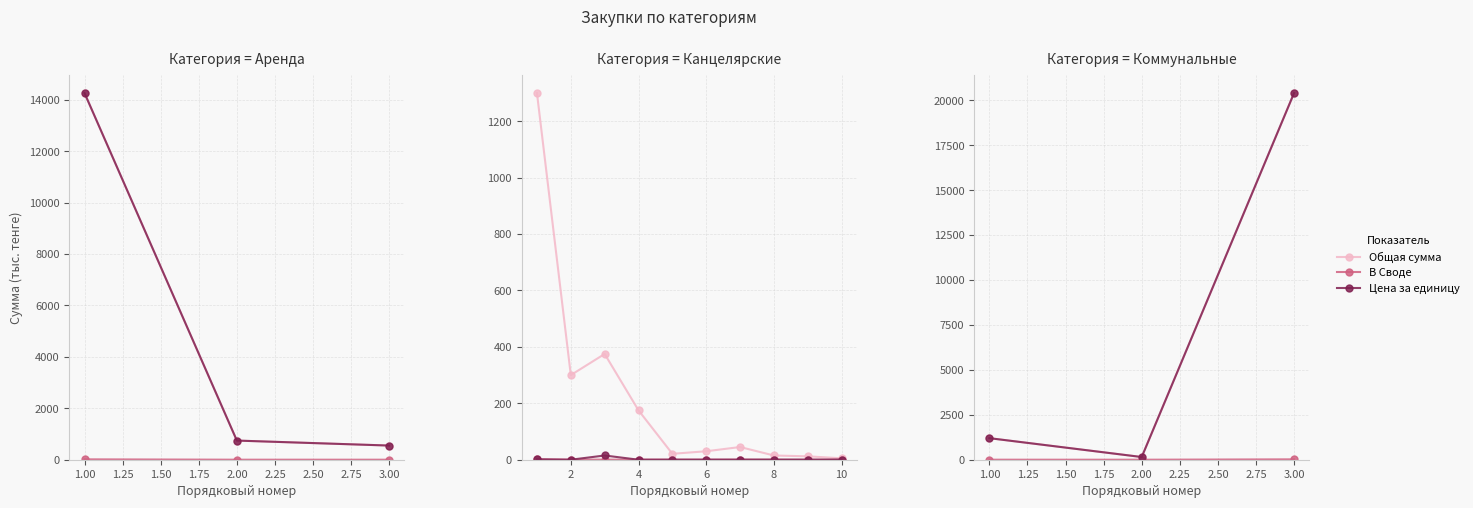

How many distinct data groups are displayed?

3